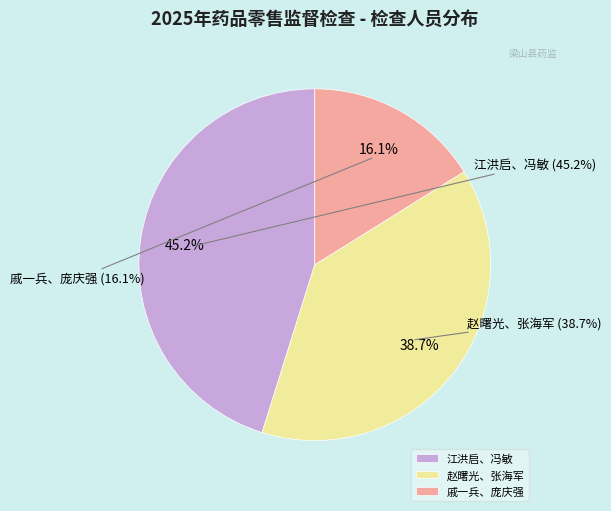

Which slice is the smallest?

戚一兵、庞庆强